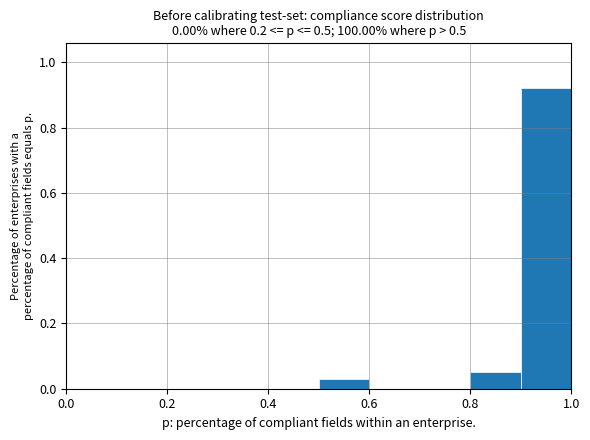

Reading left to right, list every bar in this chart as the range it spans on the x-axis followed by its height. The values are not printed on the chart, so give them approximately, as read against the axis.

0.0 to 0.1: 0
0.1 to 0.2: 0
0.2 to 0.3: 0
0.3 to 0.4: 0
0.4 to 0.5: 0
0.5 to 0.6: 0.04
0.6 to 0.7: 0
0.7 to 0.8: 0
0.8 to 0.9: 0.06
0.9 to 1.0: 0.92